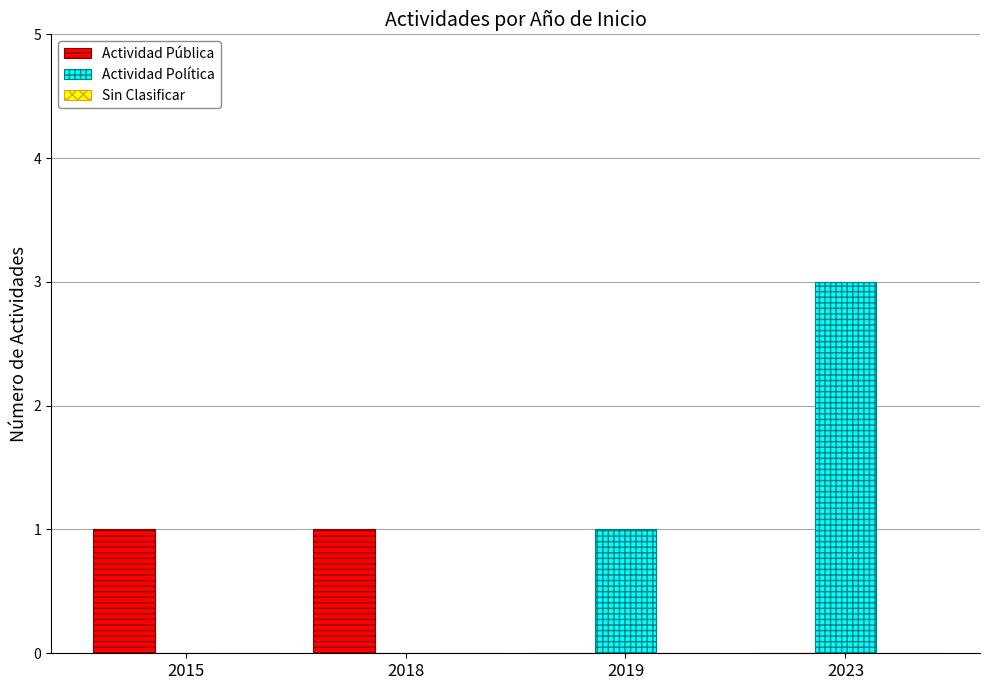

What is the spread (max minus min) of values at 2023?

3